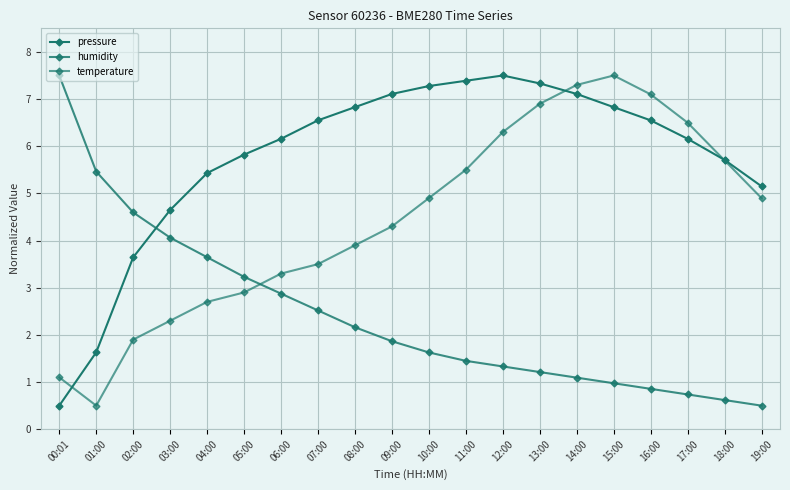

How many data points does each series have?

20